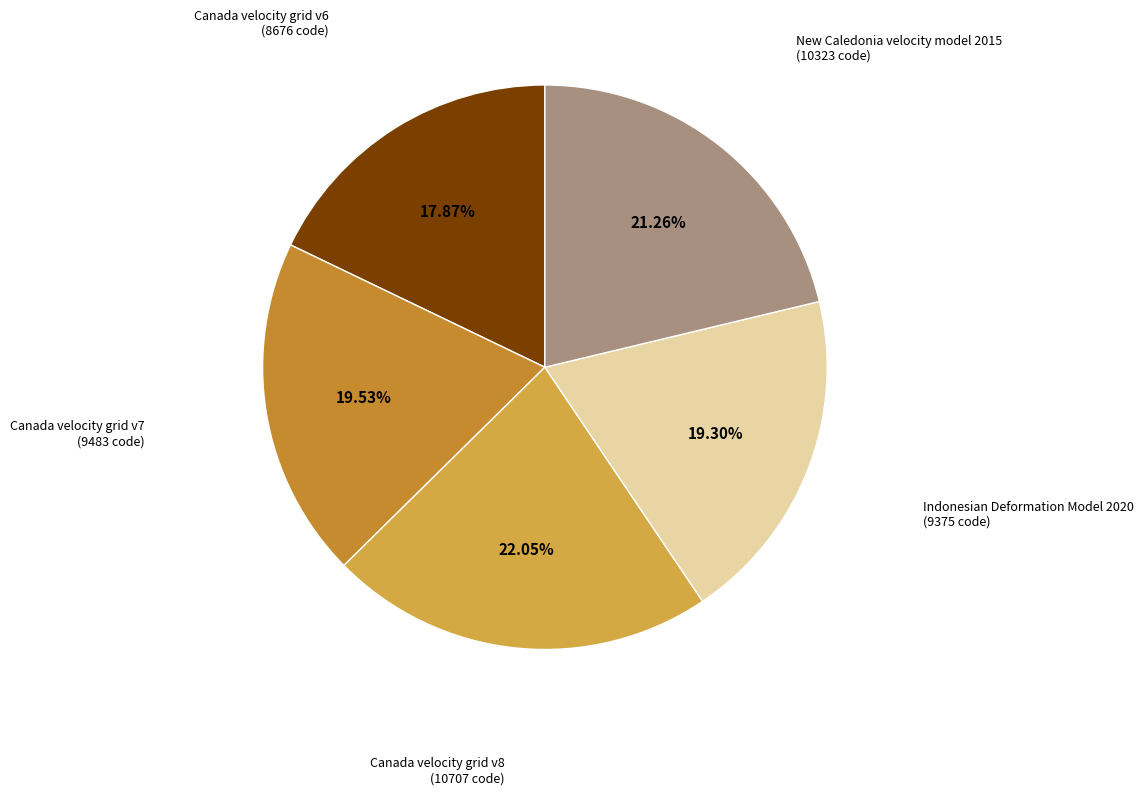

Does any single category account for the majority?

No